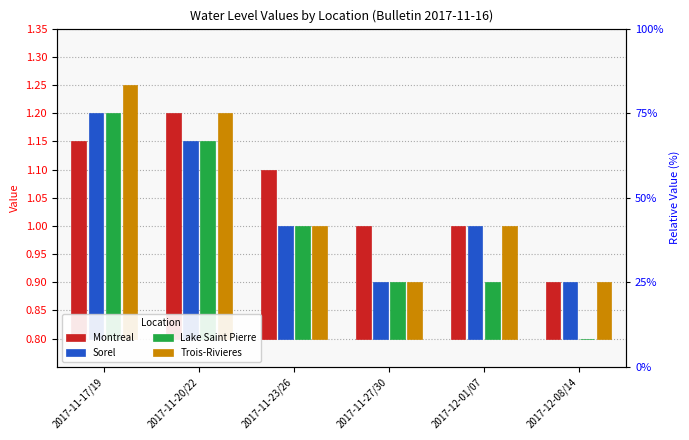

How many values in the Lake Saint Pierre series exceed 0?

5